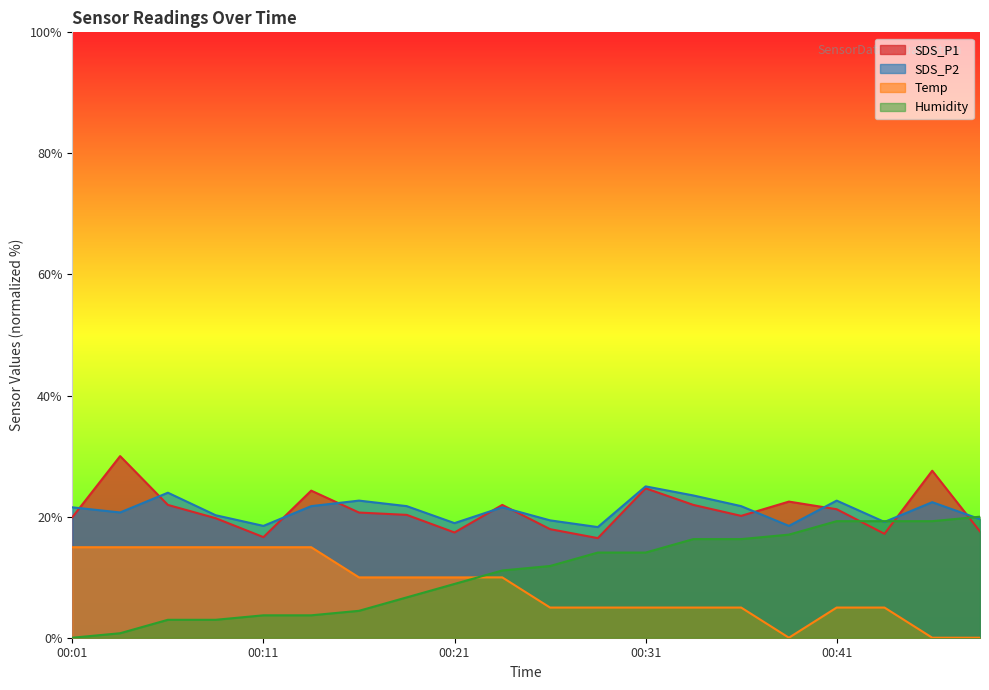

What is the average value of the Temp series?

8.2